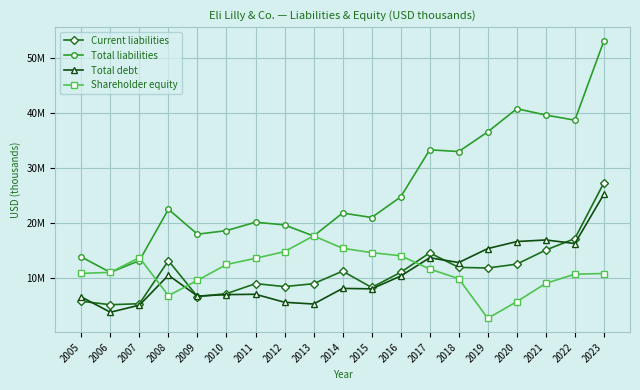

Is this an area chart (filled region under the line)?

No